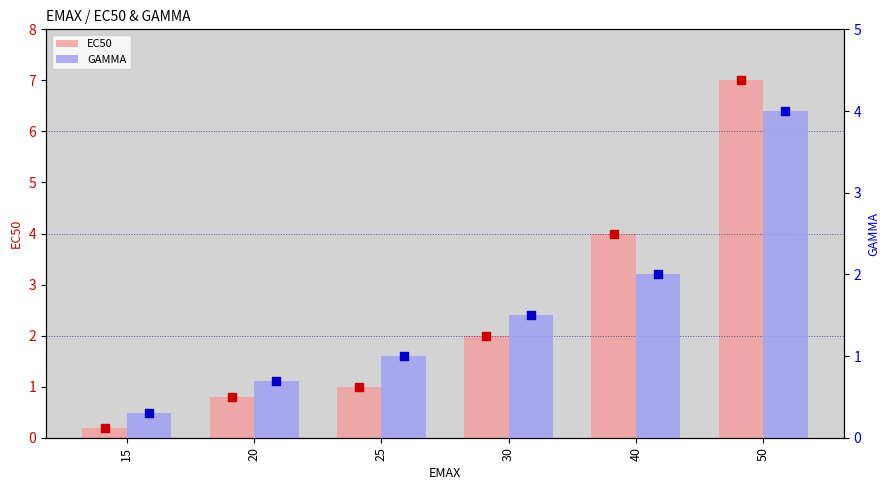

Is the value of EC50 at 15 greater than the value of GAMMA at 50?

No